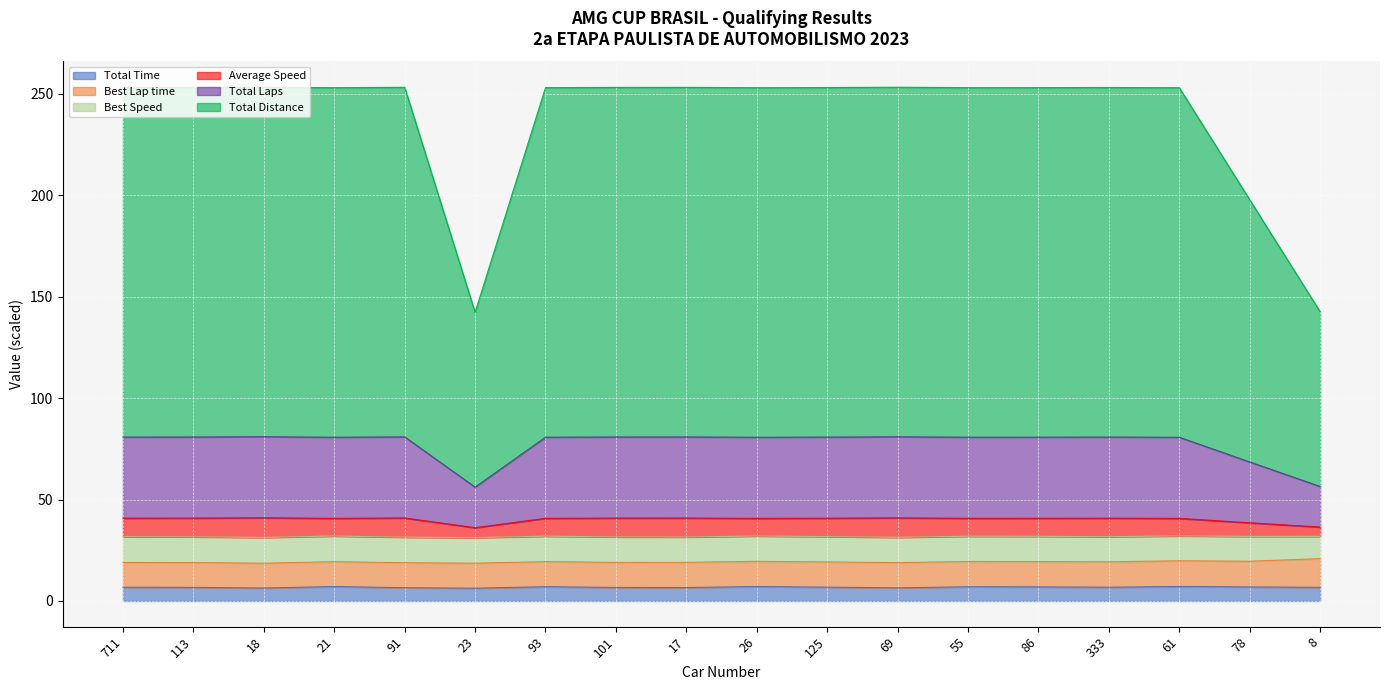

What is the maximum value for Total Time?

7.2